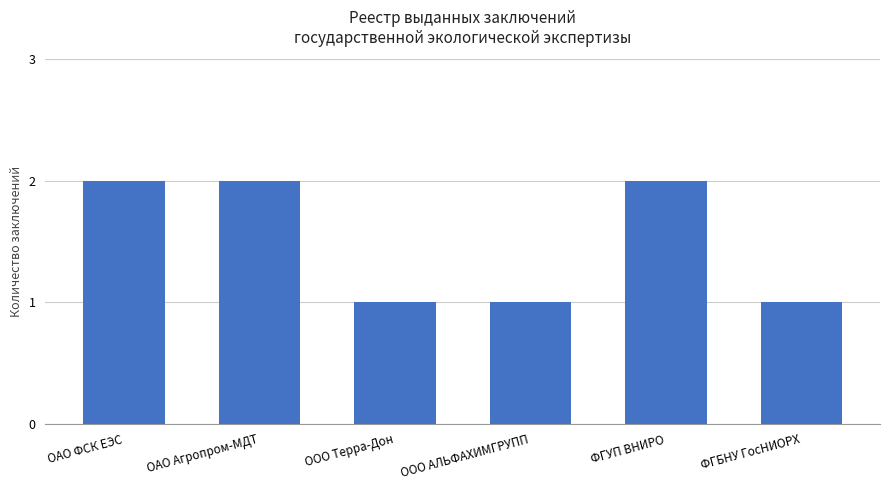

True or false: the data shows 2 at ОАО ФСК ЕЭС.

True